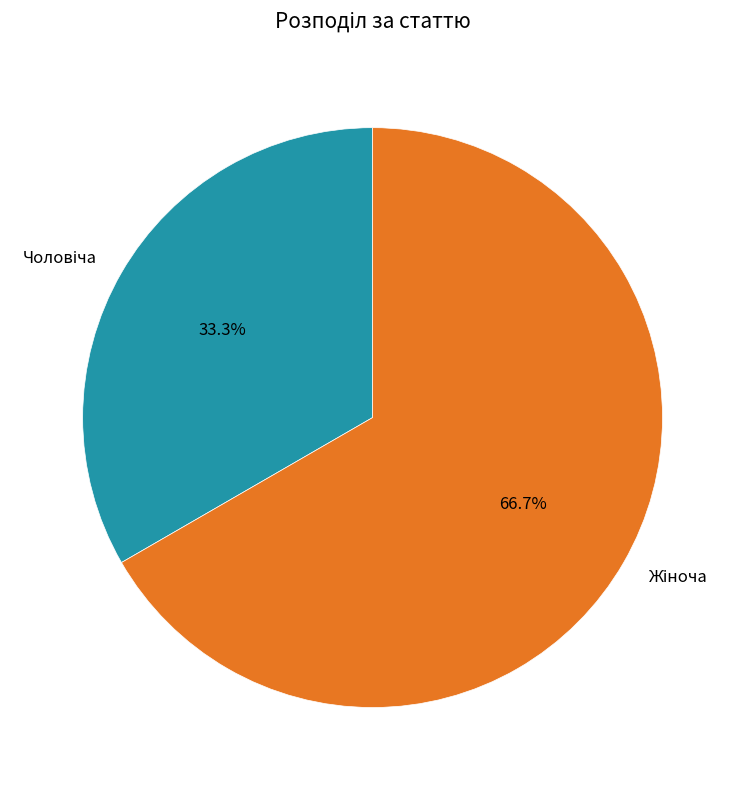

Is there any slice that represents more than half of the pie?

Yes